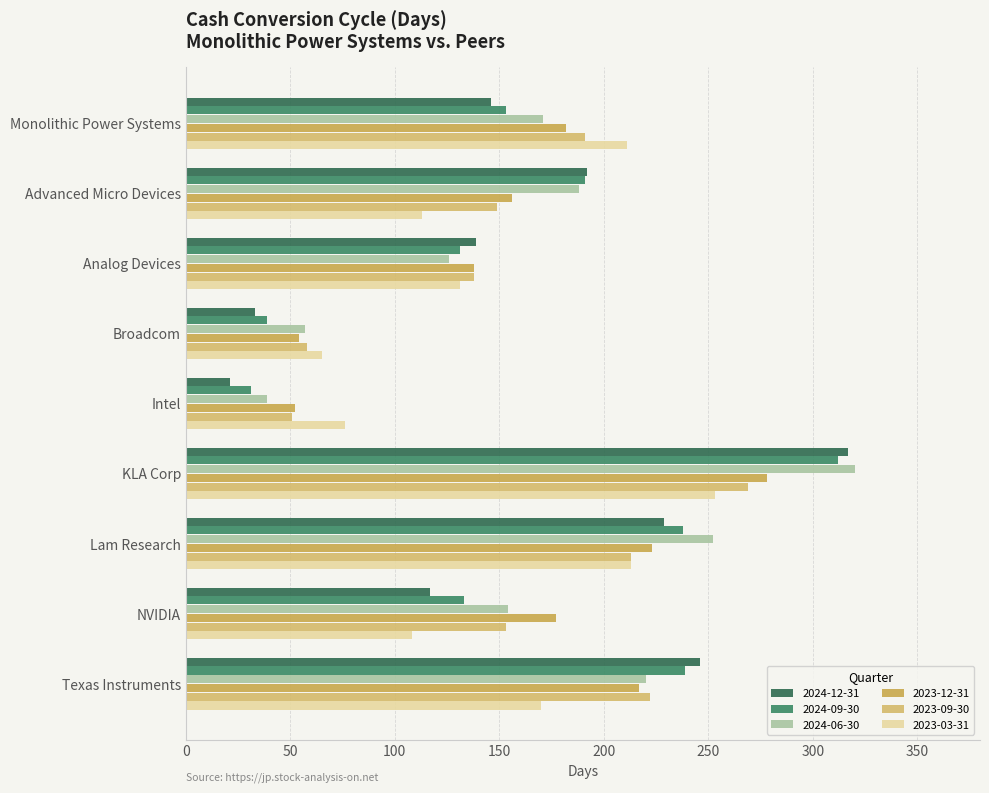

How many categories are shown in the chart?

9